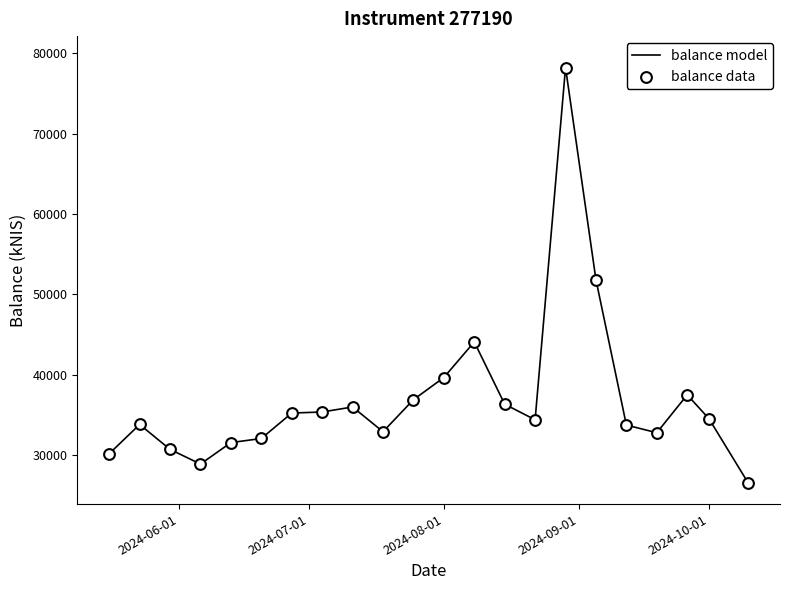

What is the smallest value displayed?

26563.8